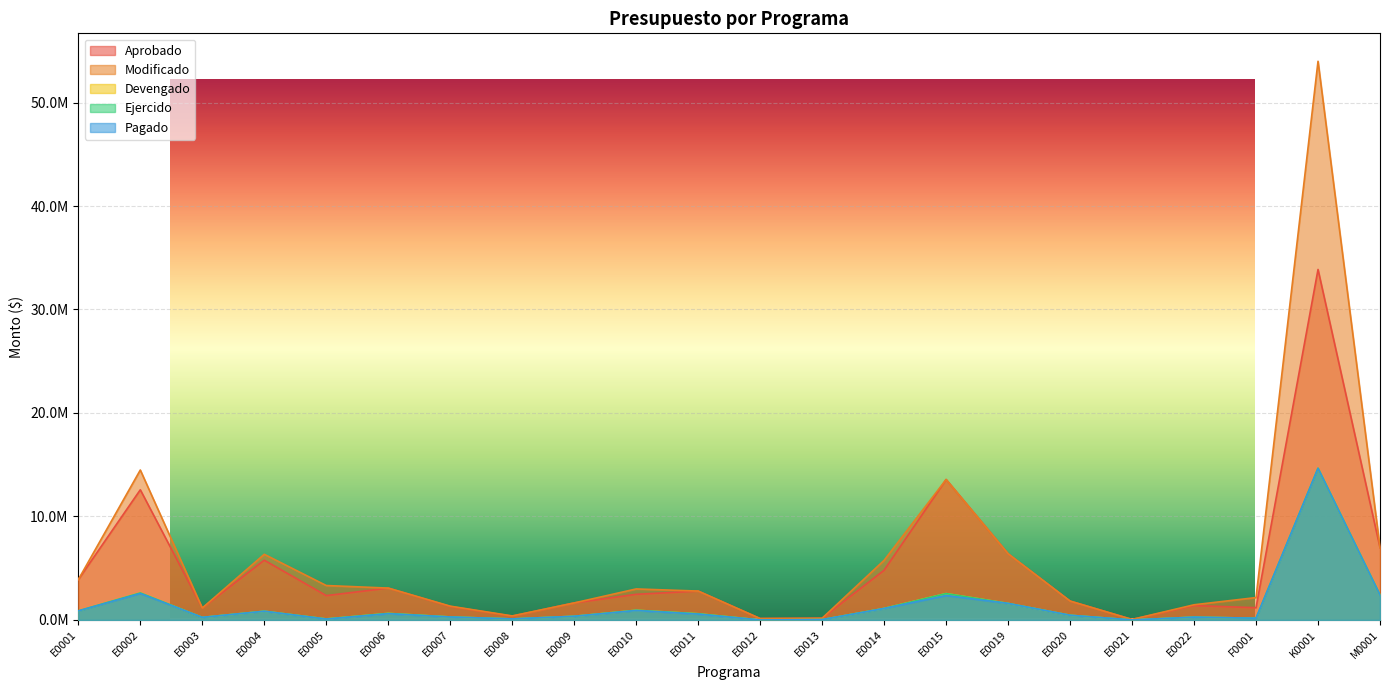

Does the chart have visible grid lines?

Yes